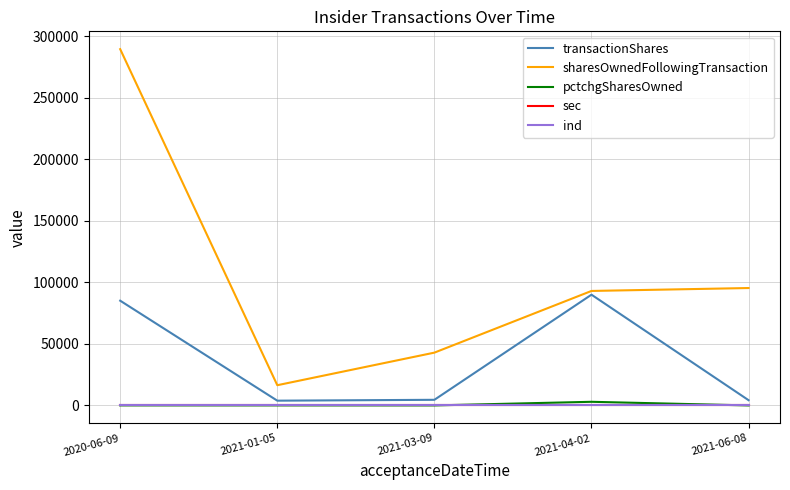

Does the chart have visible grid lines?

Yes